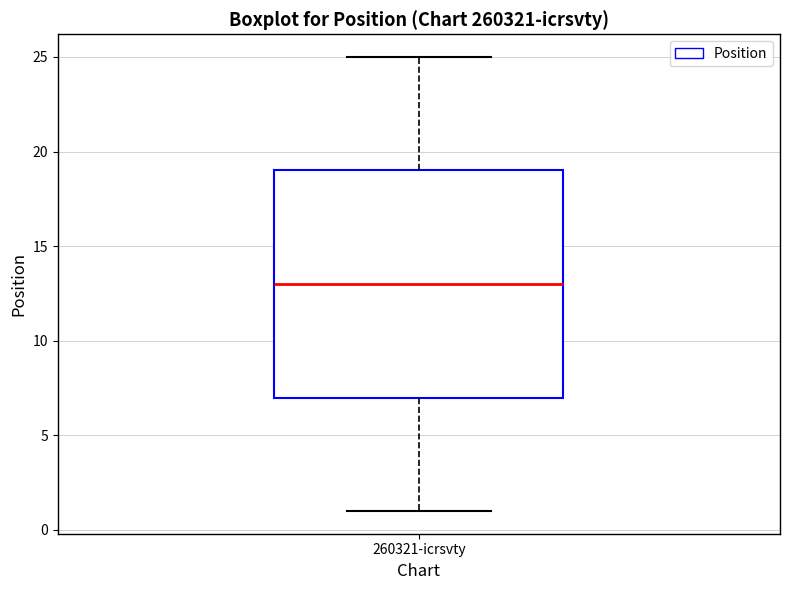

Where does the lower whisker of the box for 260321-icrsvty end on the y-axis? The values are not printed on the chart, so give them approximately, as read against the axis.

1